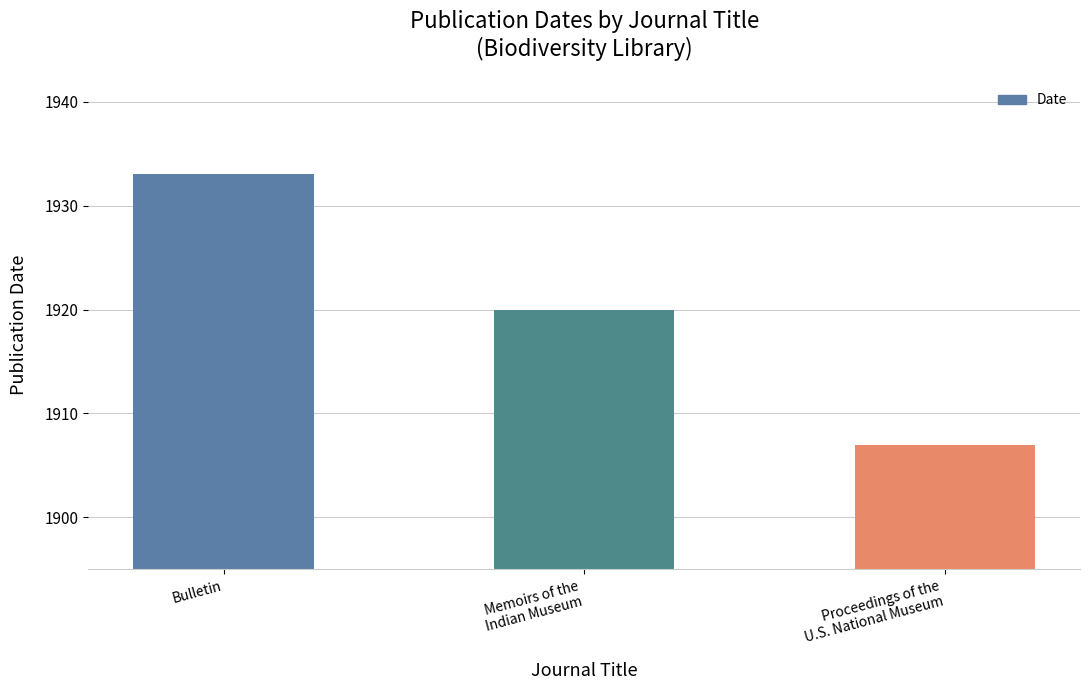

Which has a higher value, Bulletin or Proceedings of the
U.S. National Museum?

Bulletin